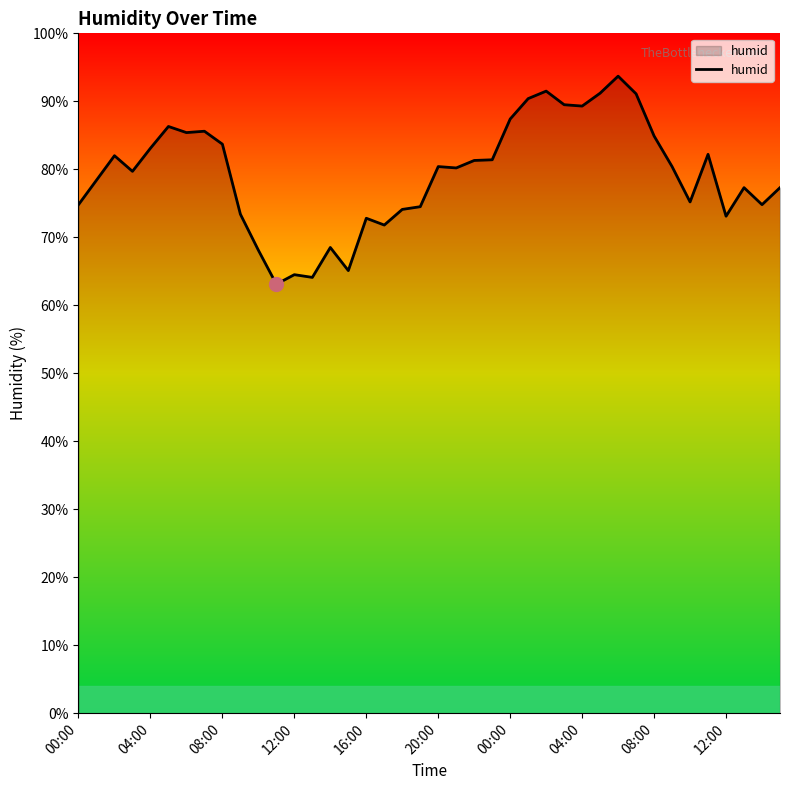

What is the difference between the maximum and minimum values?

30.6